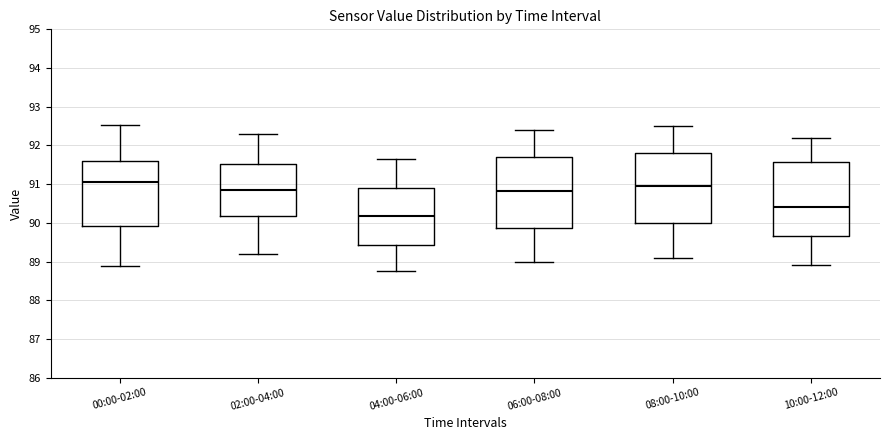

Which box's median line is the highest?

00:00-02:00